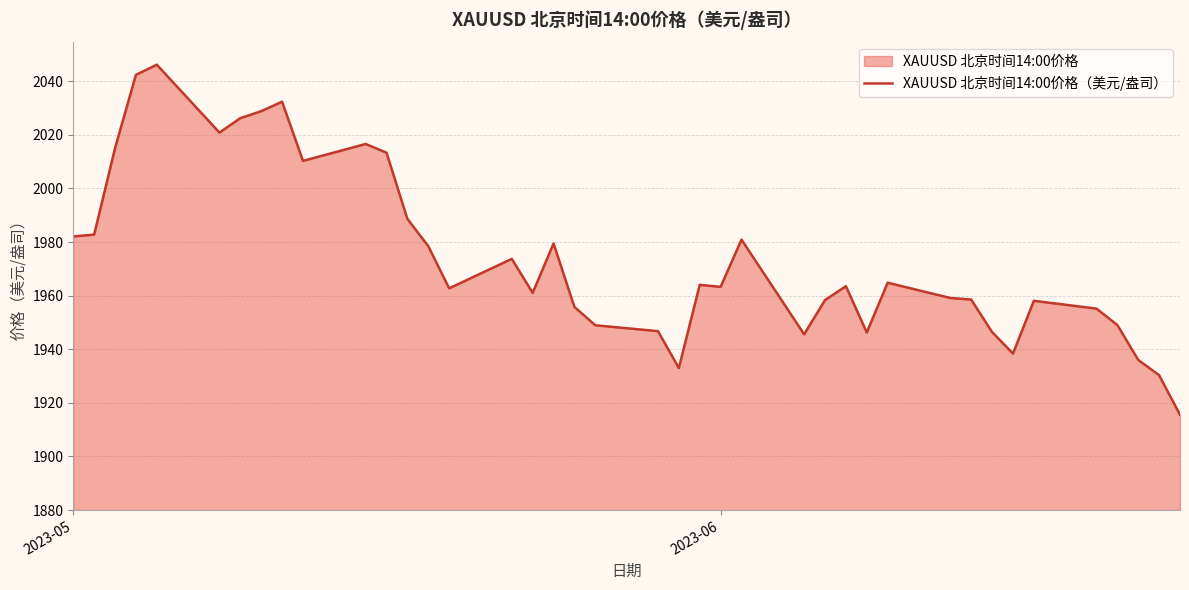

How many interior local peaks (higher than both neighbors) does the data have?

10